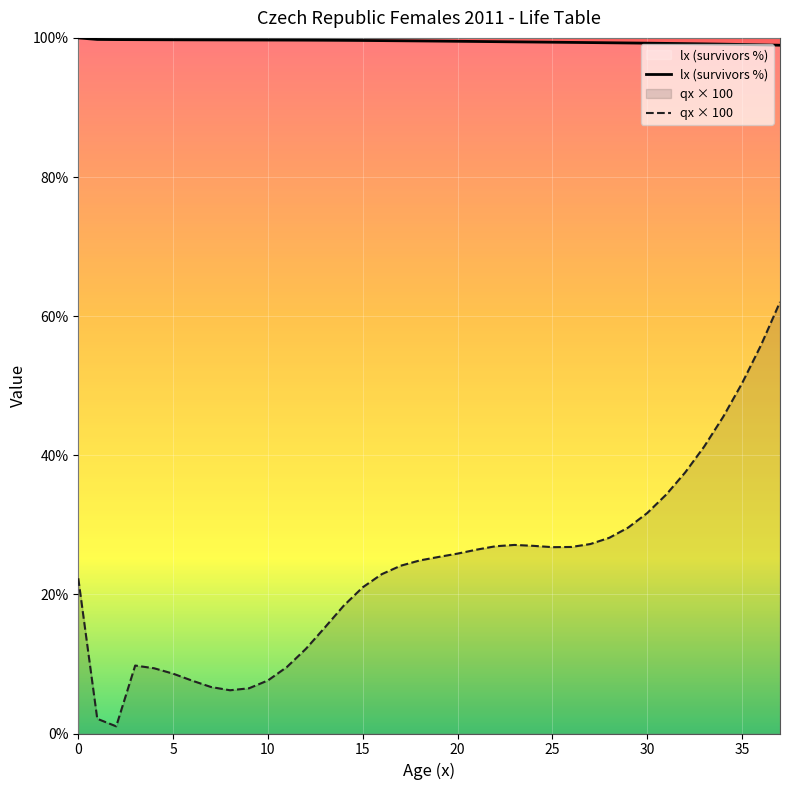

How many lines are shown in the chart?

2